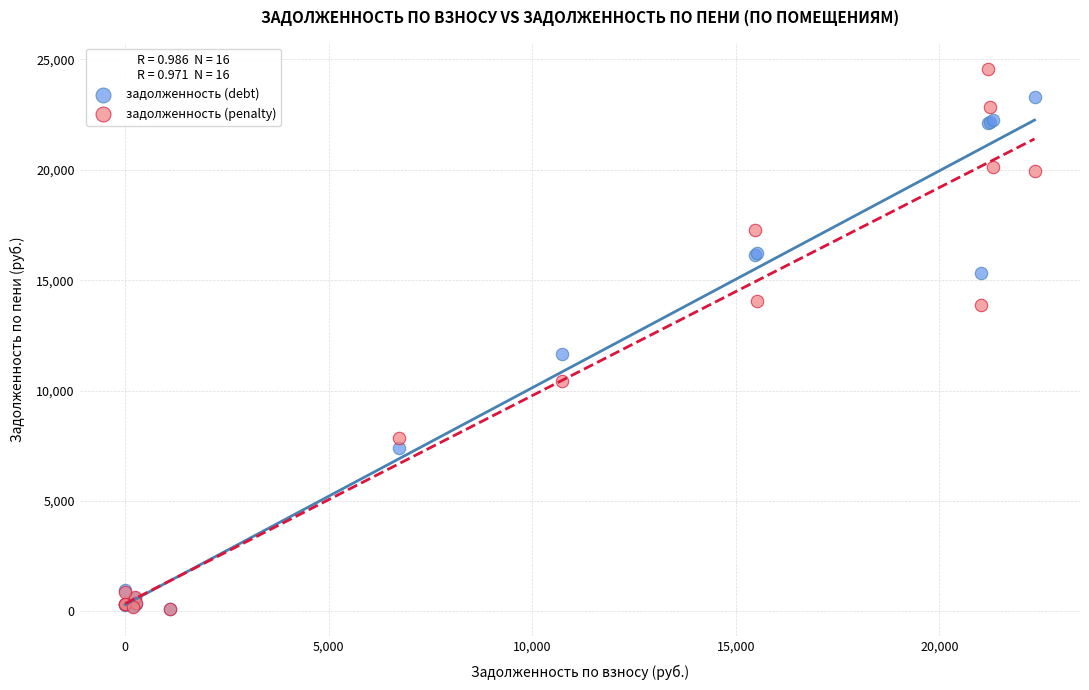

In the задолженность (penalty) series, what Y value is closest to 12326?

13874.8